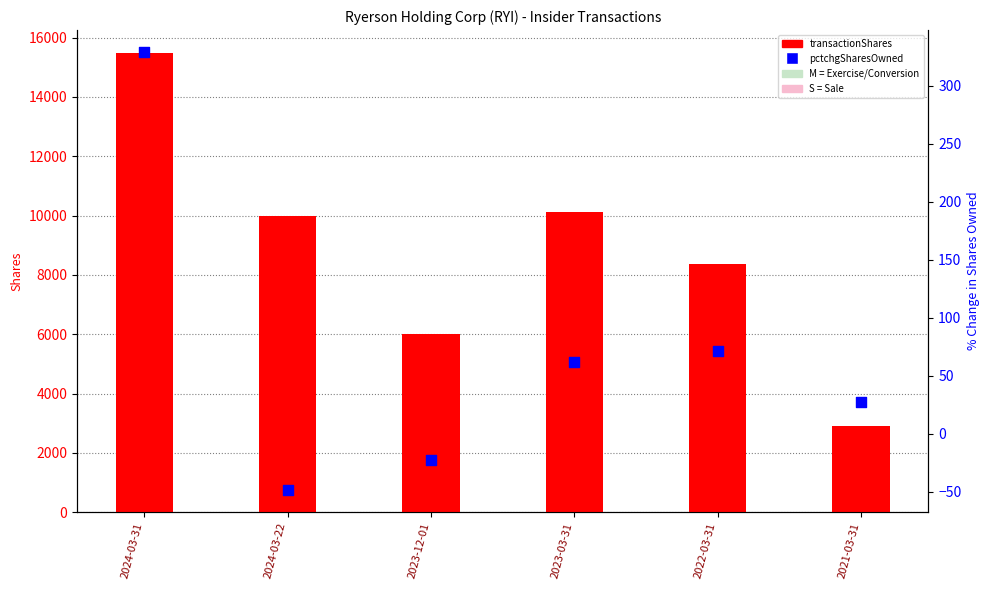

What is the change in value from 2024-03-31 to 2021-03-31?

-302